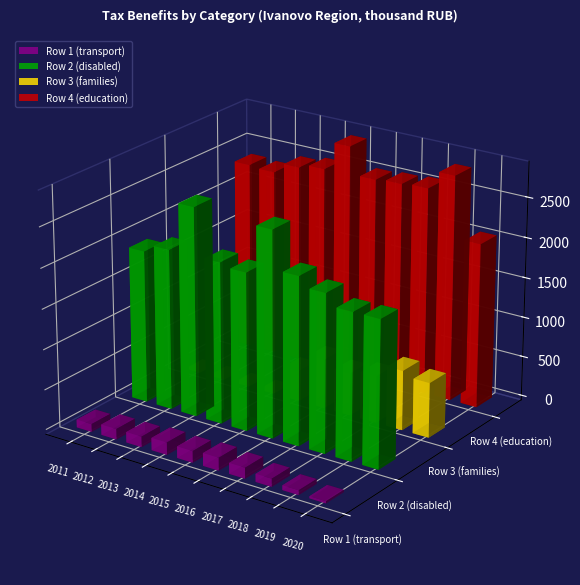

Reading left to right, extract all data points from this chart.

Row 1 (transport): 98	131	131	154	144	159	135	100	59	27
Row 2 (disabled): 1900	2000	2600	2008	1966	2563	2089	1969	1827	1828
Row 3 (families): 0	0	0	0	383	618	532	588	746	684
Row 4 (education): 2355	2336	2470	2523	2879	2539	2561	2582	2812	2051